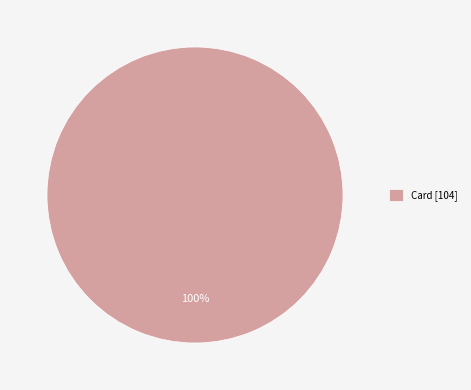

Is there a majority slice in this chart?

Yes